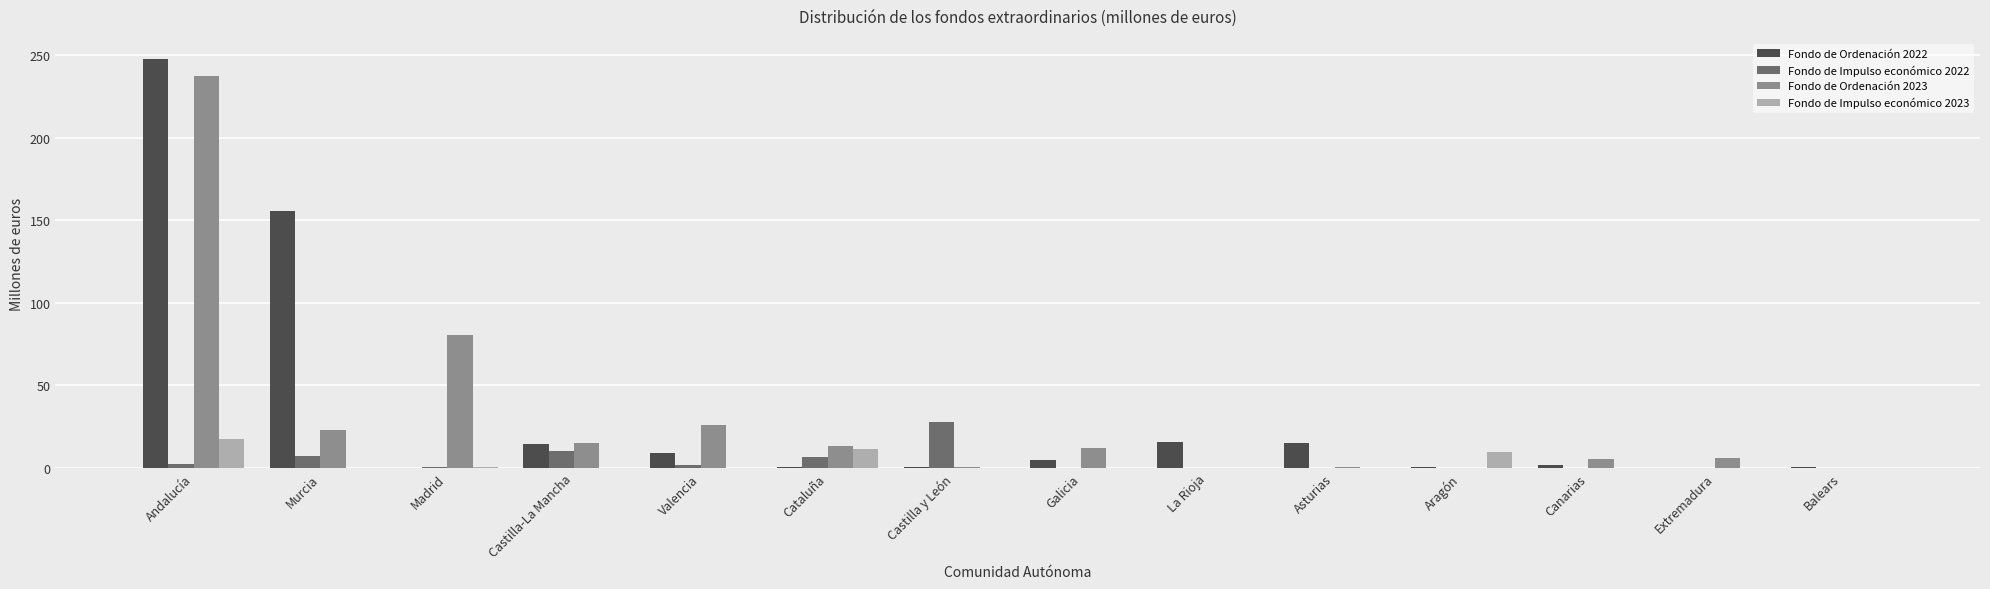

True or false: Fondo de Ordenación 2022 has a value of 0.2 at Extremadura.

True